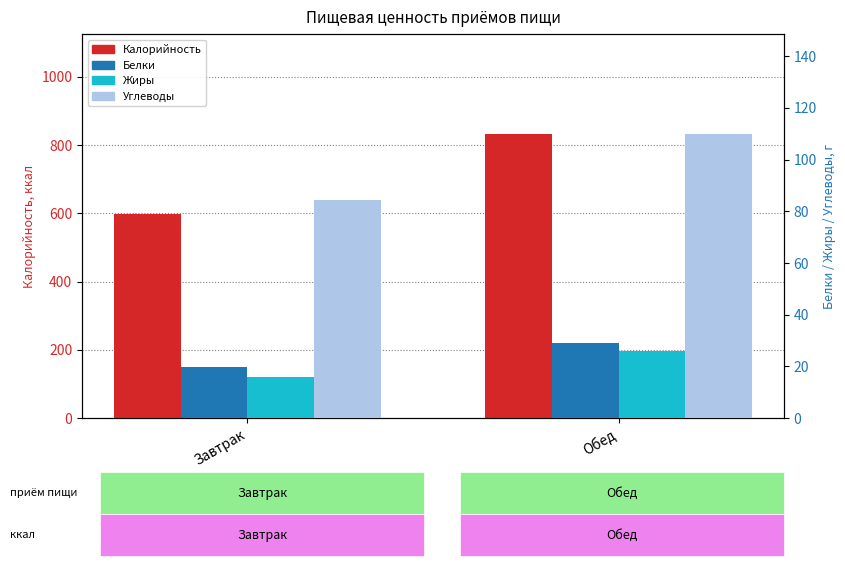

Between Завтрак and Обед, which series saw the biggest shift?

Калорийность